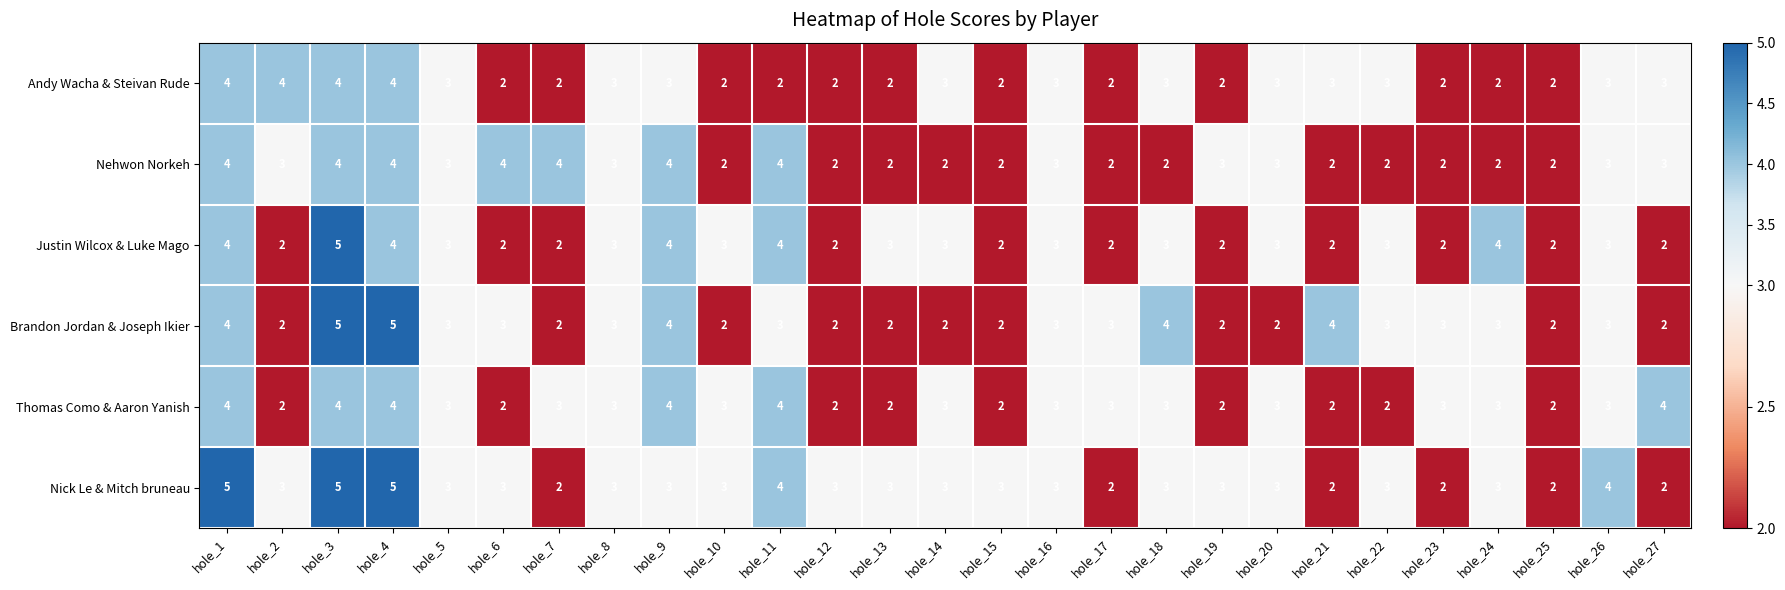

What is the difference between the maximum and minimum values in the Justin Wilcox & Luke Mago series?

3